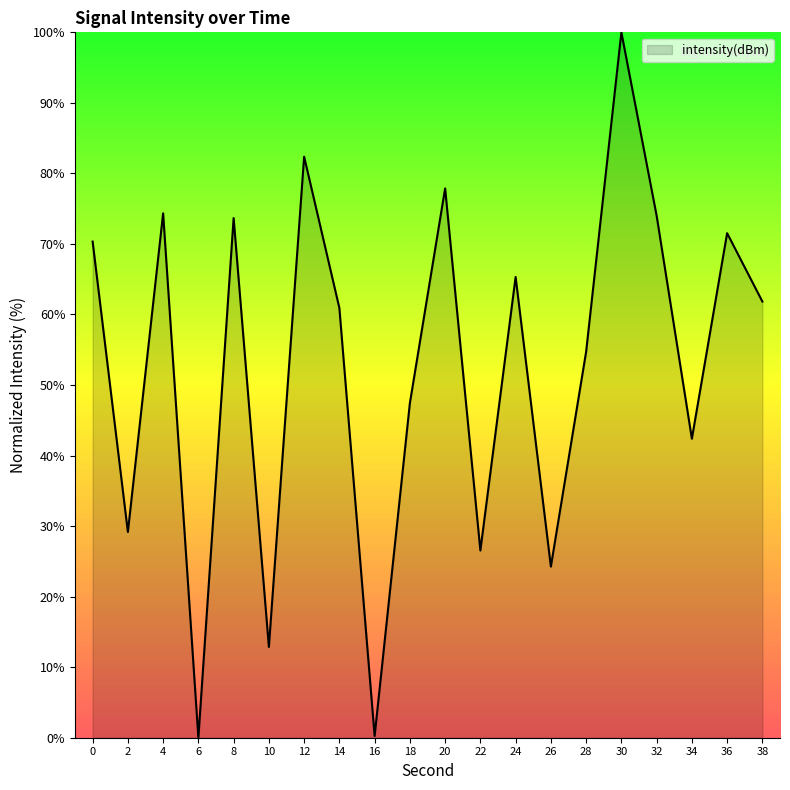

What is the difference between the values at 6 and 24?

65.3